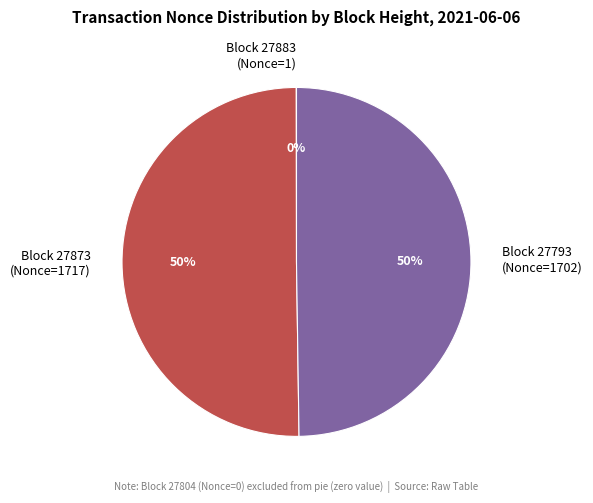

Is it true that Block 27873 (Nonce=1717) is 50% of the pie?

True